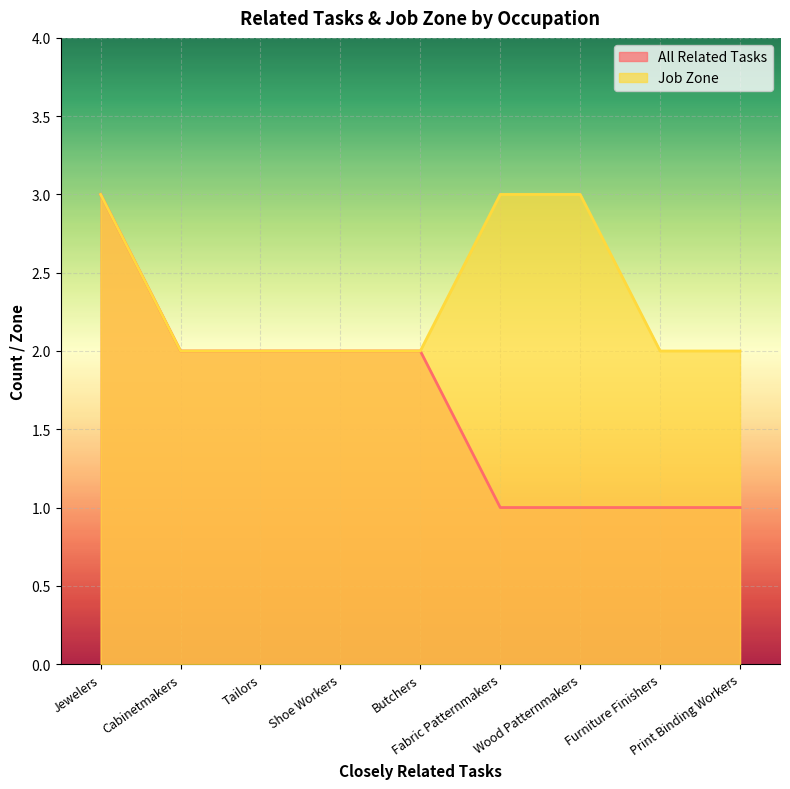

What is the difference between the maximum and minimum values in the All Related Tasks series?

2